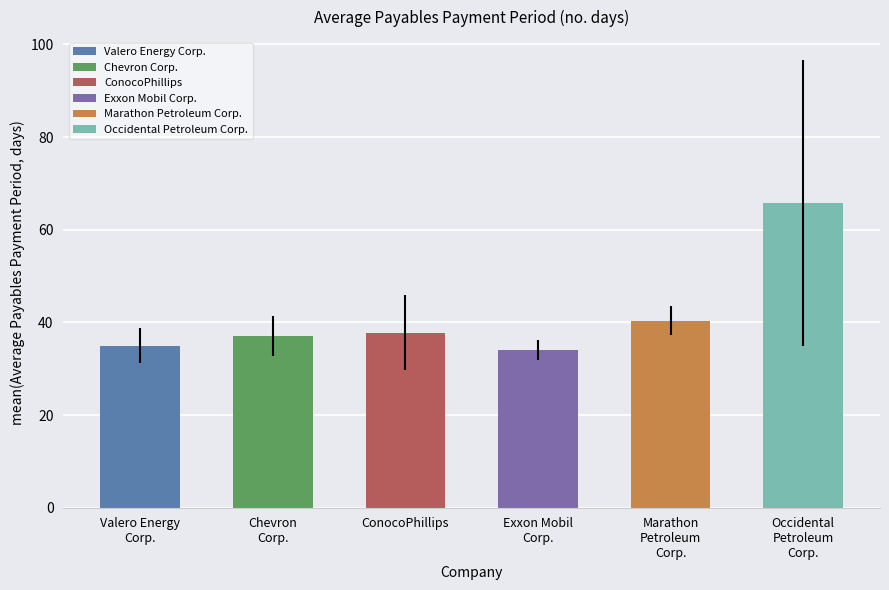

How many bars are there in each group?

6